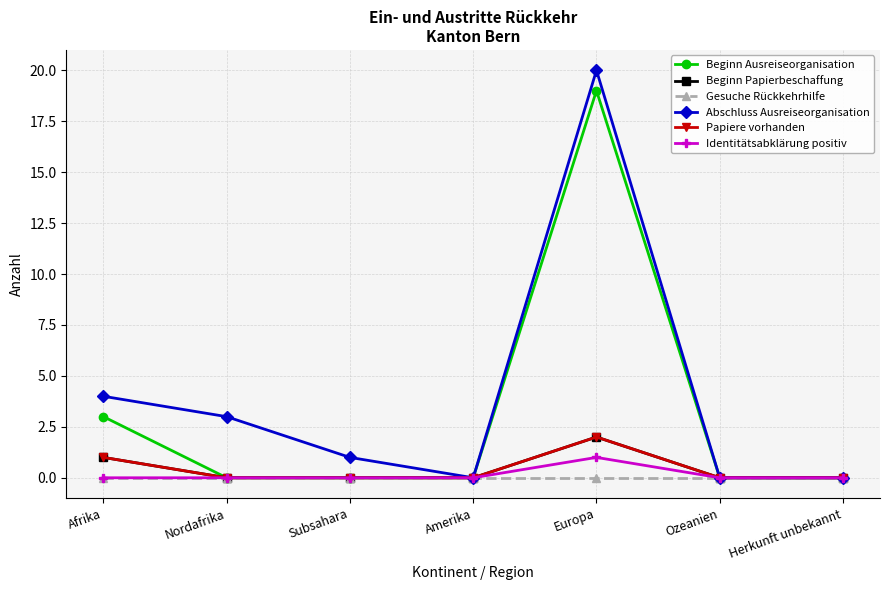

Where is Beginn Papierbeschaffung nearest to the value 1?

Afrika